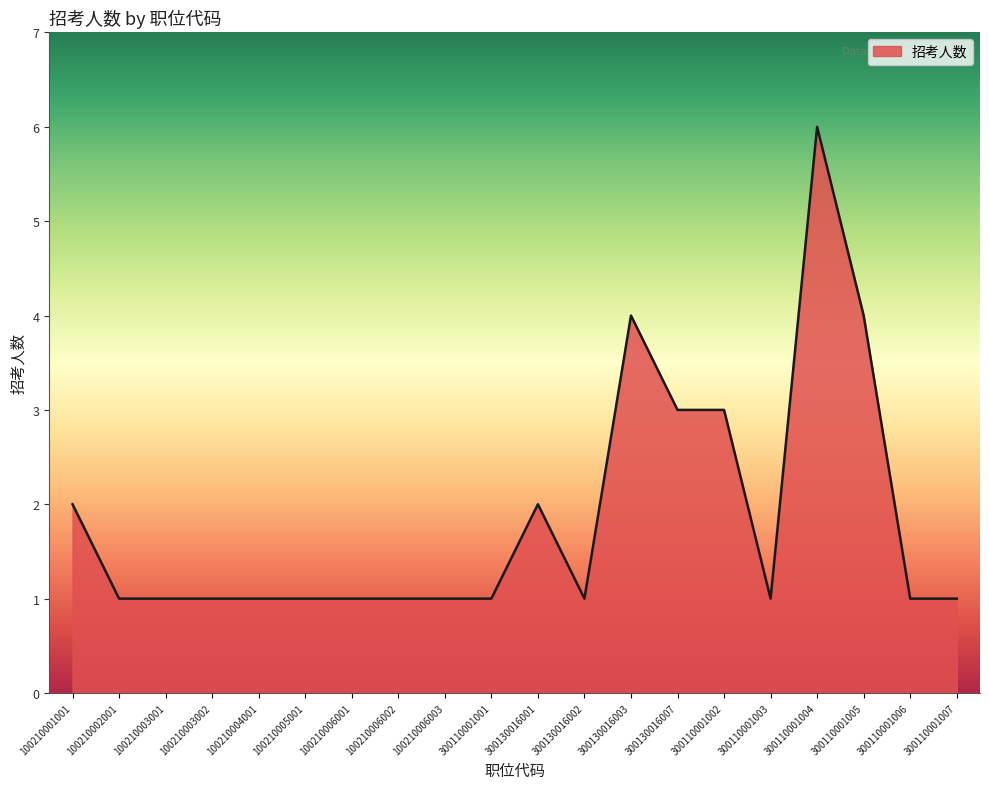

At which category does the chart reach its peak across all series?

300110001004